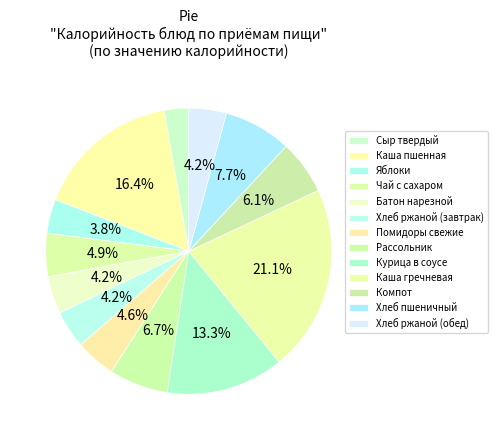

To the nearest percent, what portion does Компот represent?

6%